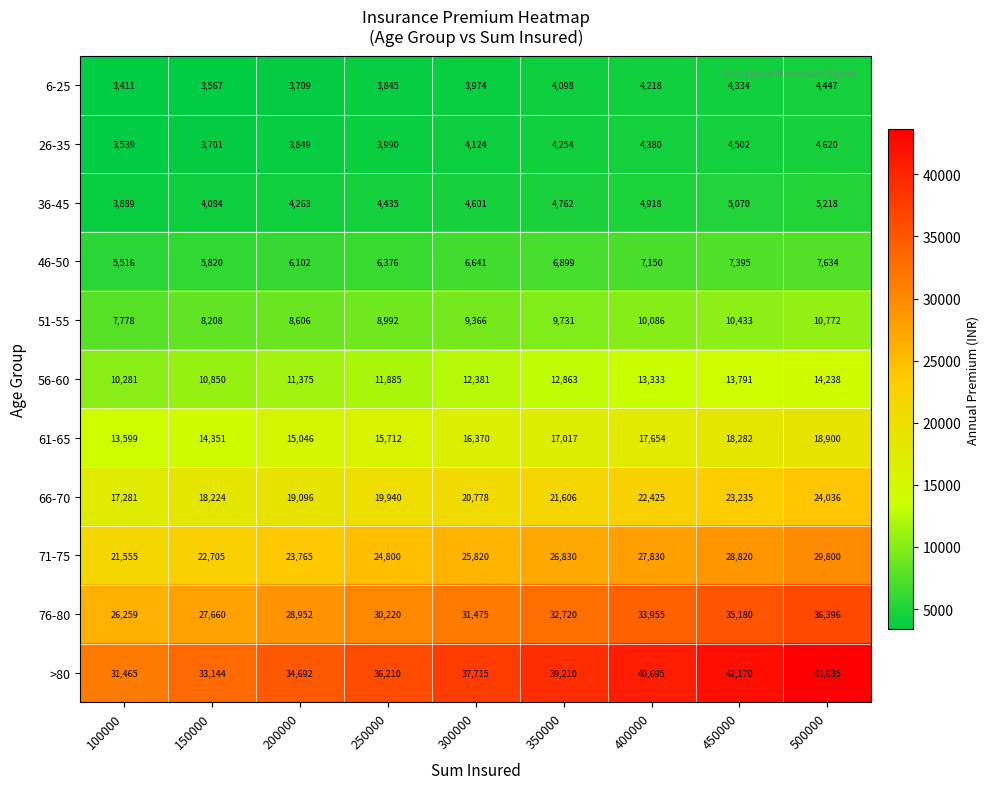

At which category does the chart reach its minimum across all series?

100000